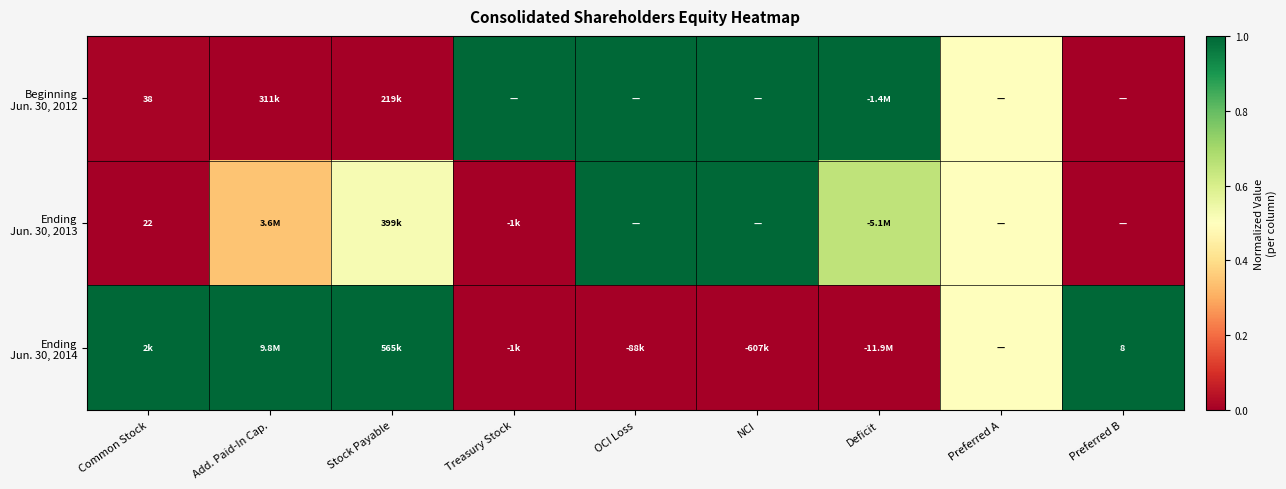

At how many categories does at least one series exceed 0?

9